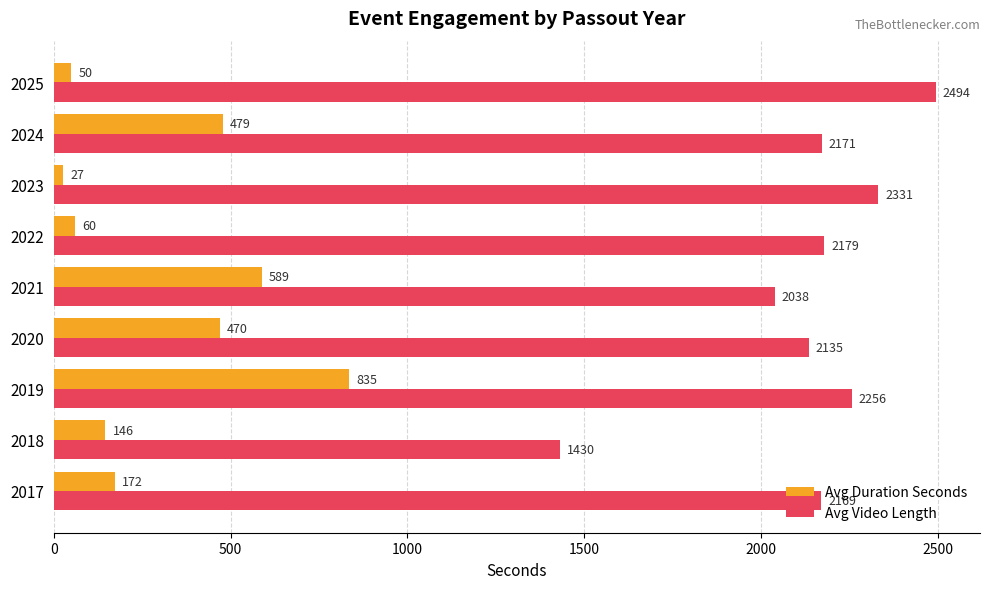

Which series has the largest total across all categories?

Avg Video Length